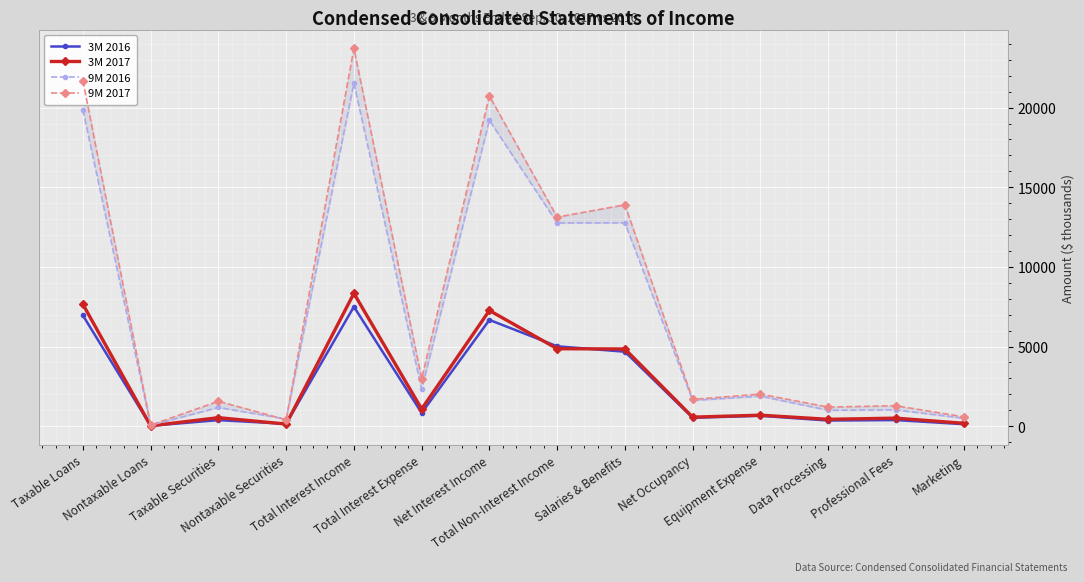

At which category is the sum across all series the highest?

Total Interest Income